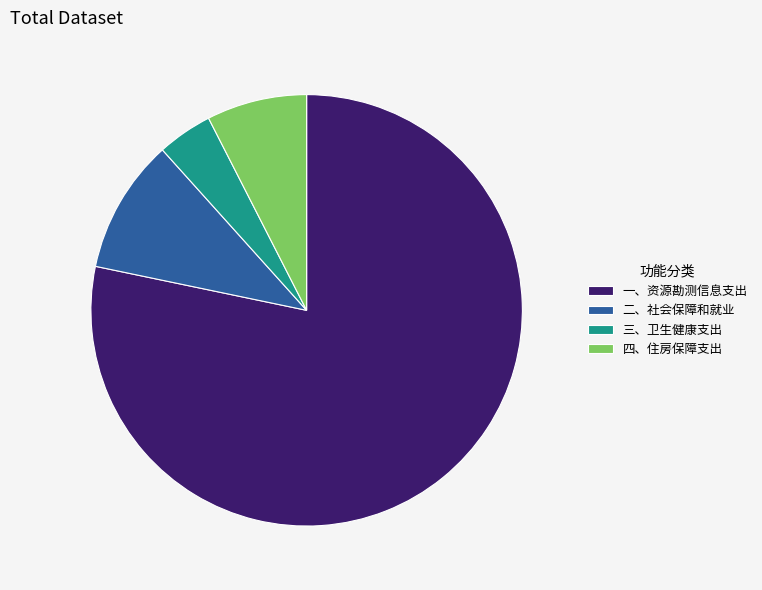

Is there any slice that represents more than half of the pie?

Yes